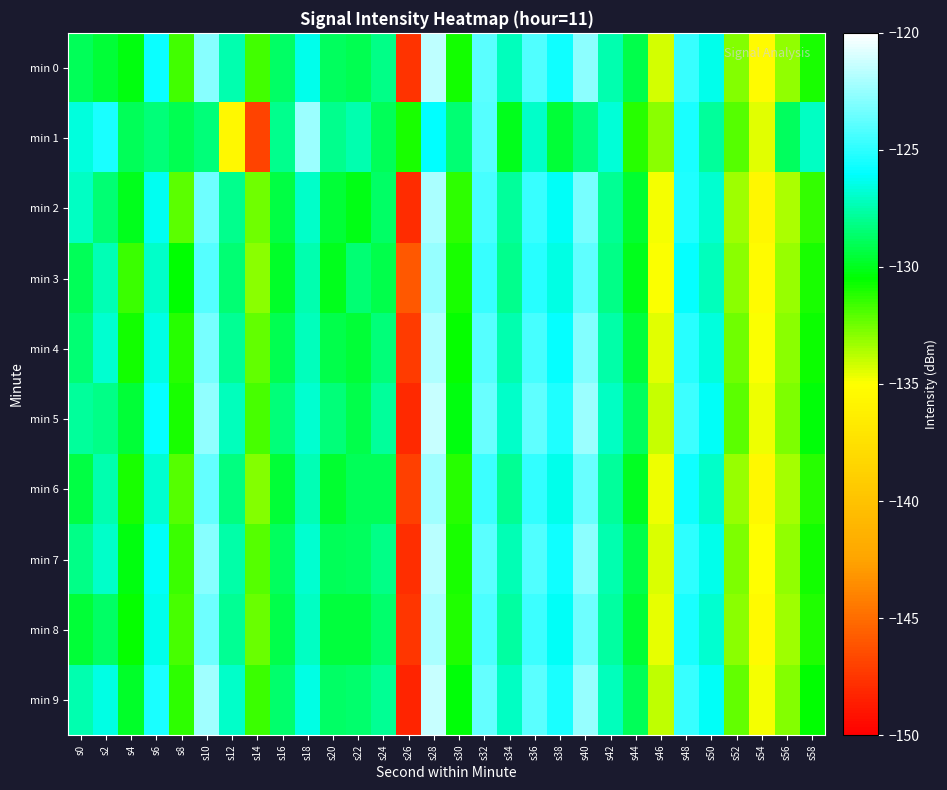

Reading right to left, extract all data points from this chart.

min 0: s58=-131.0	s56=-133.0	s54=-135.2	s52=-132.8	s50=-126.4	s48=-124.8	s46=-134.3	s44=-129.2	s42=-127.4	s40=-122.7	s38=-125.6	s36=-124.2	s34=-127.2	s32=-123.9	s30=-130.8	s28=-121.6	s26=-147.7	s24=-128.1	s22=-129.0	s20=-128.9	s18=-126.4	s16=-128.8	s14=-131.7	s12=-127.5	s10=-122.9	s8=-131.7	s6=-125.8	s4=-130.2	s2=-129.5	s0=-128.9
min 1: s58=-127.1	s56=-128.9	s54=-134.5	s52=-132.0	s50=-127.8	s48=-125.5	s46=-133.0	s44=-131.2	s42=-126.7	s40=-128.3	s38=-129.5	s36=-127.0	s34=-130.0	s32=-124.0	s30=-128.5	s28=-126.0	s26=-131.0	s24=-129.0	s22=-127.5	s20=-128.0	s18=-122.4	s16=-128.0	s14=-146.9	s12=-135.6	s10=-128.3	s8=-129.1	s6=-128.3	s4=-129.0	s2=-125.4	s0=-126.6
min 2: s58=-131.4	s56=-133.5	s54=-135.7	s52=-133.3	s50=-126.9	s48=-125.3	s46=-134.8	s44=-129.7	s42=-127.9	s40=-123.2	s38=-126.2	s36=-124.7	s34=-127.8	s32=-124.4	s30=-131.3	s28=-122.1	s26=-148.0	s24=-128.7	s22=-130.1	s20=-129.5	s18=-127.0	s16=-129.3	s14=-132.5	s12=-128.0	s10=-123.5	s8=-132.1	s6=-126.3	s4=-130.0	s2=-128.5	s0=-127.1
min 3: s58=-131.0	s56=-133.2	s54=-135.3	s52=-133.0	s50=-127.2	s48=-125.9	s46=-135.0	s44=-130.0	s42=-128.2	s40=-123.8	s38=-126.5	s36=-125.1	s34=-128.0	s32=-124.8	s30=-131.0	s28=-122.5	s26=-146.0	s24=-129.2	s22=-128.5	s20=-130.0	s18=-127.5	s16=-129.8	s14=-133.0	s12=-128.5	s10=-124.0	s8=-130.5	s6=-127.0	s4=-131.5	s2=-127.3	s0=-129.0
min 4: s58=-130.7	s56=-133.0	s54=-135.0	s52=-132.5	s50=-126.6	s48=-125.1	s46=-134.5	s44=-129.4	s42=-127.6	s40=-123.0	s38=-125.9	s36=-124.4	s34=-127.5	s32=-124.1	s30=-130.6	s28=-121.9	s26=-147.3	s24=-128.4	s22=-129.6	s20=-129.2	s18=-127.2	s16=-129.1	s14=-132.2	s12=-127.9	s10=-123.2	s8=-131.2	s6=-126.5	s4=-130.8	s2=-126.8	s0=-128.5
min 5: s58=-130.4	s56=-132.7	s54=-134.7	s52=-132.1	s50=-126.1	s48=-124.6	s46=-134.0	s44=-128.9	s42=-127.1	s40=-122.4	s38=-125.3	s36=-123.8	s34=-127.0	s32=-123.6	s30=-130.3	s28=-121.3	s26=-148.1	s24=-127.8	s22=-129.2	s20=-128.4	s18=-126.9	s16=-128.4	s14=-131.8	s12=-127.2	s10=-122.6	s8=-131.0	s6=-125.9	s4=-129.5	s2=-128.2	s0=-127.8
min 6: s58=-131.2	s56=-133.4	s54=-135.5	s52=-133.2	s50=-127.0	s48=-125.7	s46=-134.7	s44=-129.9	s42=-127.8	s40=-123.6	s38=-126.4	s36=-124.9	s34=-127.9	s32=-124.6	s30=-131.2	s28=-122.3	s26=-147.0	s24=-129.0	s22=-129.0	s20=-129.7	s18=-127.3	s16=-129.6	s14=-132.8	s12=-128.3	s10=-123.7	s8=-132.0	s6=-126.8	s4=-131.0	s2=-127.5	s0=-129.3
min 7: s58=-130.8	s56=-133.1	s54=-135.1	s52=-132.7	s50=-126.4	s48=-125.0	s46=-134.3	s44=-129.2	s42=-127.4	s40=-122.8	s38=-125.7	s36=-124.2	s34=-127.3	s32=-123.9	s30=-130.9	s28=-121.7	s26=-147.8	s24=-128.2	s22=-128.8	s20=-129.0	s18=-126.8	s16=-128.9	s14=-132.0	s12=-127.6	s10=-122.9	s8=-131.5	s6=-126.1	s4=-130.3	s2=-127.0	s0=-128.1
min 8: s58=-131.1	s56=-133.3	s54=-135.4	s52=-132.9	s50=-126.8	s48=-125.5	s46=-134.6	s44=-129.6	s42=-127.7	s40=-123.4	s38=-126.1	s36=-124.6	s34=-127.7	s32=-124.3	s30=-131.1	s28=-122.0	s26=-147.5	s24=-128.6	s22=-129.4	s20=-129.4	s18=-127.1	s16=-129.2	s14=-132.4	s12=-127.9	s10=-123.4	s8=-131.8	s6=-126.4	s4=-130.6	s2=-128.7	s0=-129.5
min 9: s58=-130.5	s56=-132.8	s54=-134.8	s52=-132.2	s50=-126.2	s48=-124.7	s46=-133.9	s44=-129.0	s42=-127.2	s40=-122.5	s38=-125.4	s36=-123.9	s34=-127.1	s32=-123.7	s30=-130.4	s28=-121.4	s26=-148.3	s24=-127.9	s22=-128.6	s20=-128.7	s18=-126.5	s16=-128.6	s14=-131.6	s12=-127.0	s10=-122.3	s8=-131.3	s6=-125.5	s4=-129.8	s2=-126.5	s0=-127.5